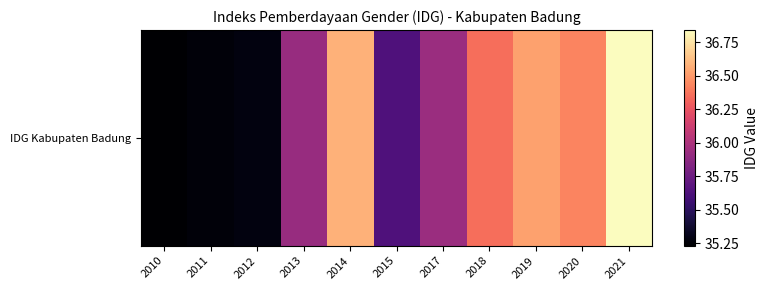

What value does the data have at 2011?

35.3